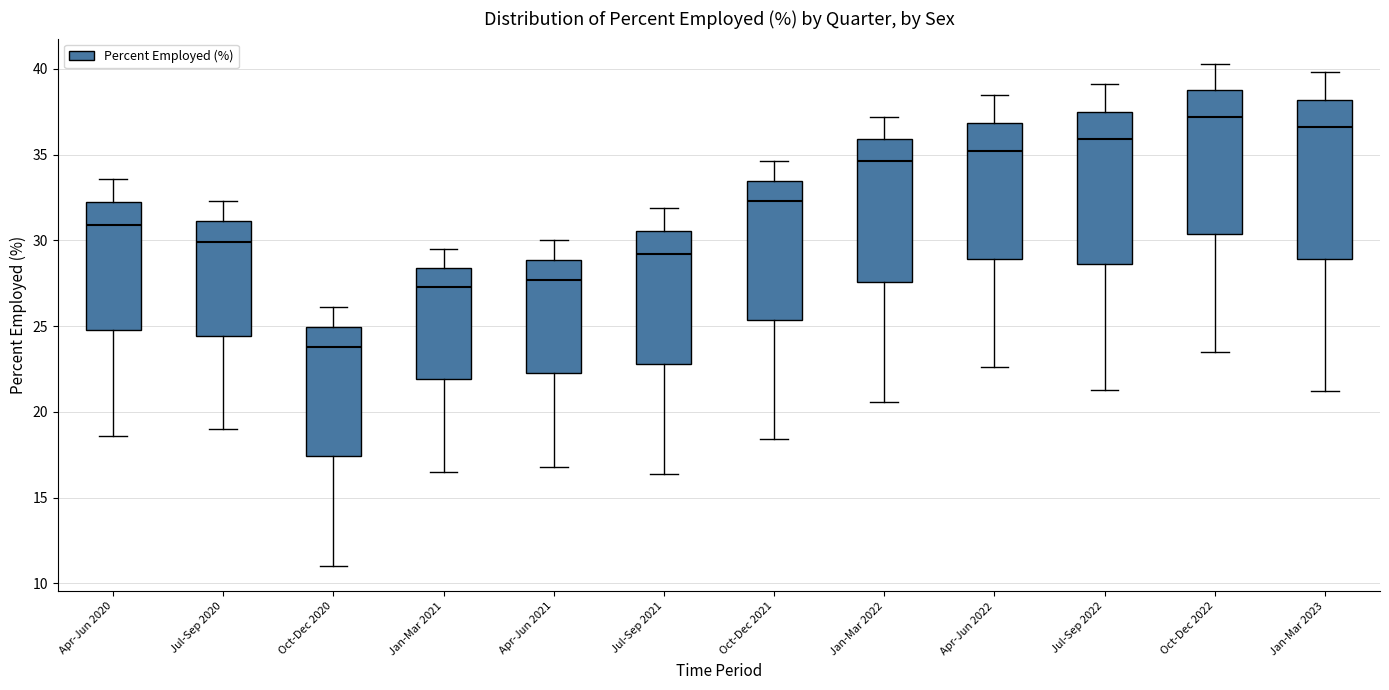

Where does the median line of the box for Apr-Jun 2020 sit on the y-axis? The values are not printed on the chart, so give them approximately, as read against the axis.

31.0